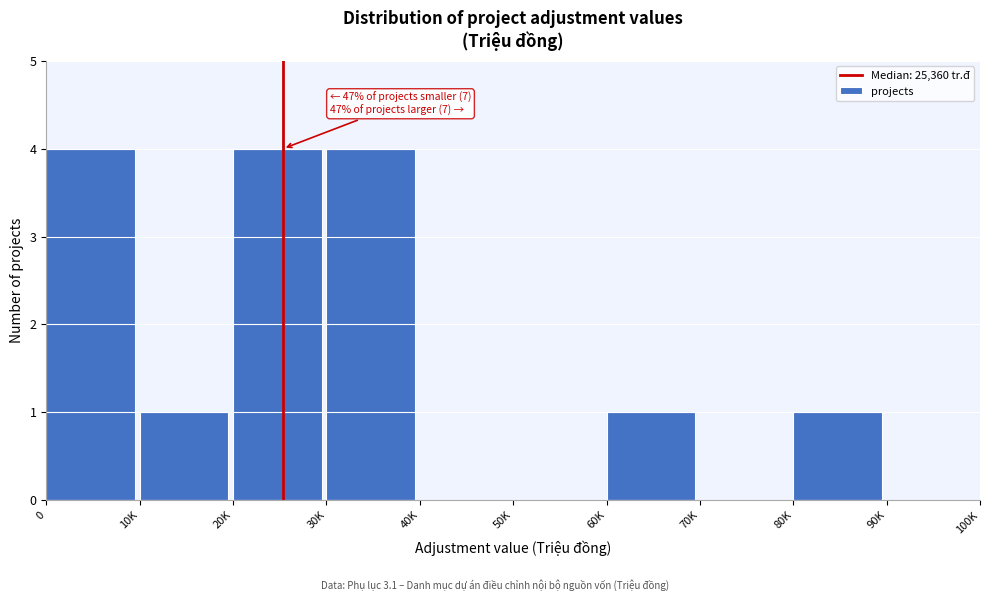

Reading right to left, extract all data points from this chart.

90K=0	80K=1	70K=0	60K=1	50K=0	40K=0	30K=4	20K=4	10K=1	0=4